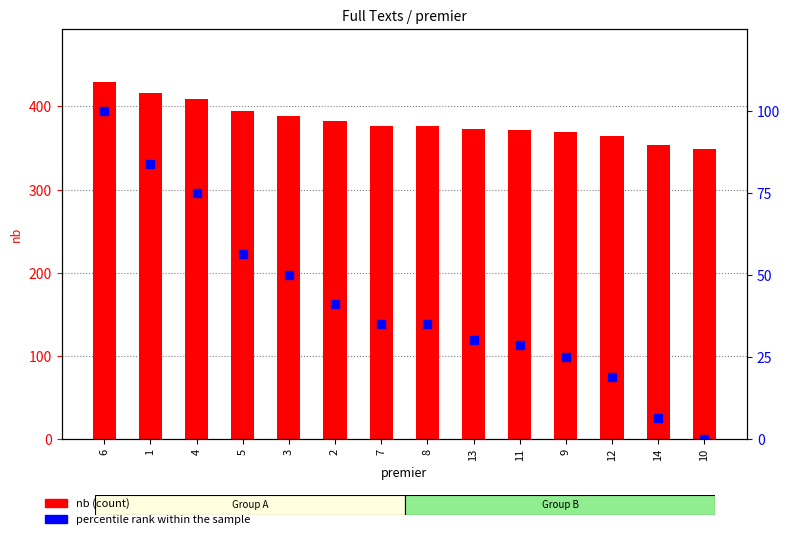

Rank the series at 7 from highest to lowest value.

nb, percentile rank within the sample